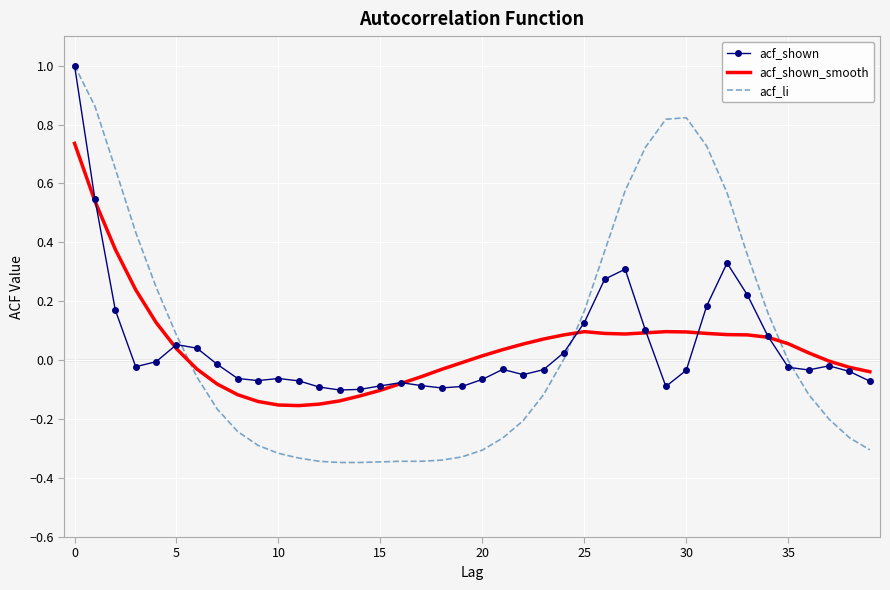

What is the greatest value displayed?

1.0